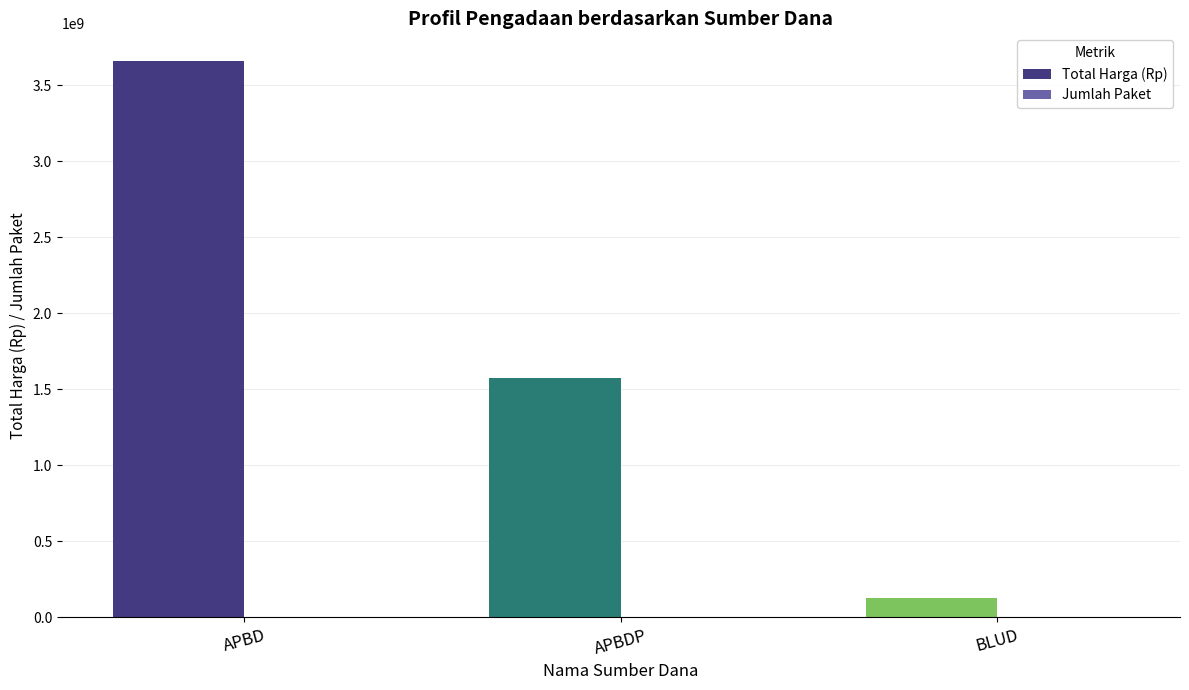

Which series has the largest total across all categories?

Total Harga (Rp)